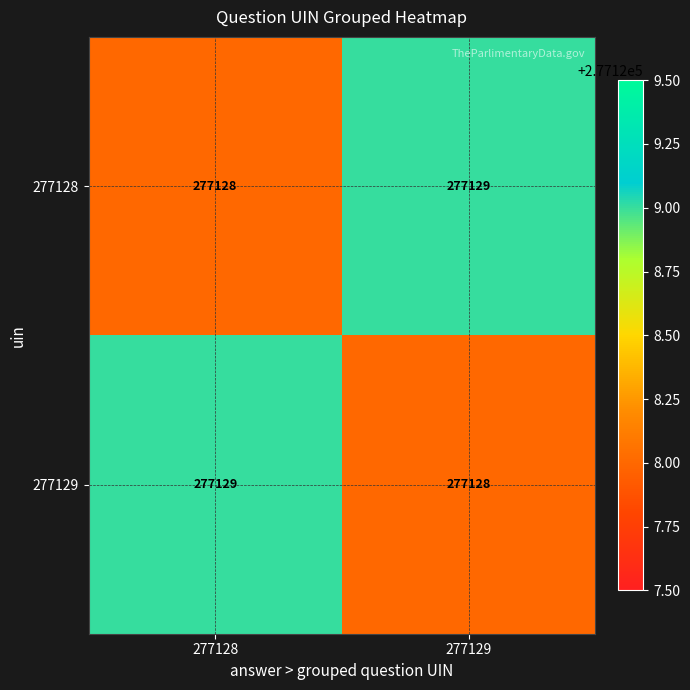

What is the approximate value of 277128 at 277128?

277128